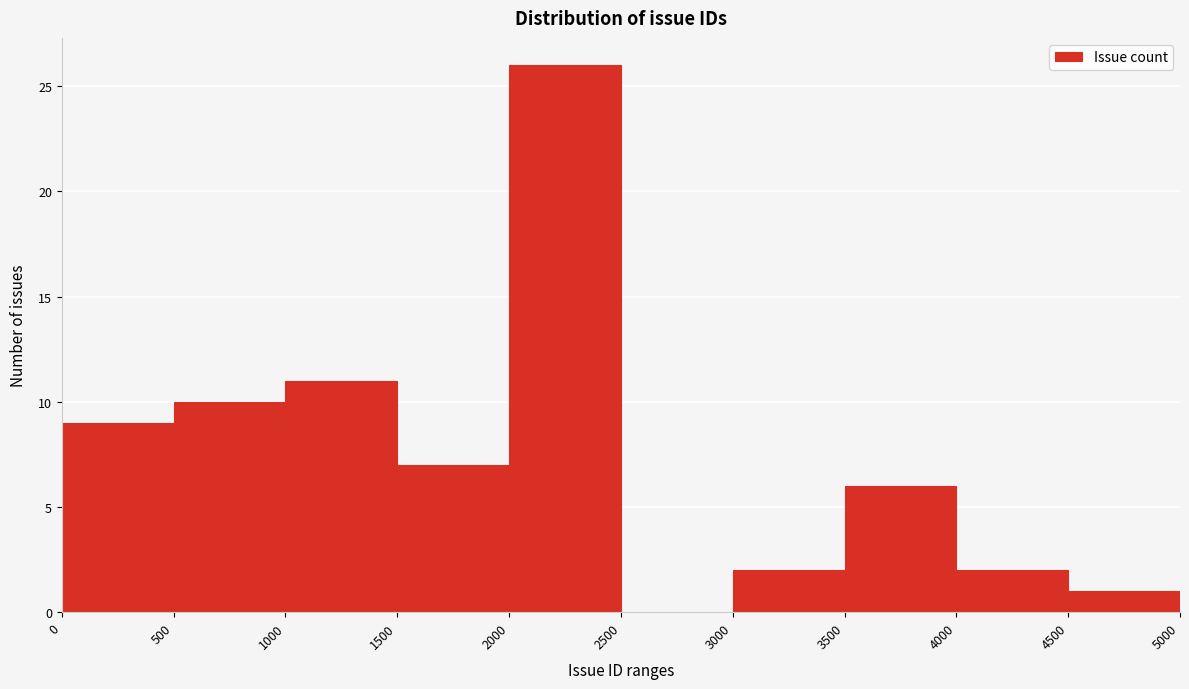

Reading left to right, list every bar in this chart as the range it spans on the x-axis followed by its height. The values are not printed on the chart, so give them approximately, as read against the axis.

0 to 500: 9
500 to 1000: 10
1000 to 1500: 11
1500 to 2000: 7
2000 to 2500: 26
2500 to 3000: 0
3000 to 3500: 2
3500 to 4000: 6
4000 to 4500: 2
4500 to 5000: 1